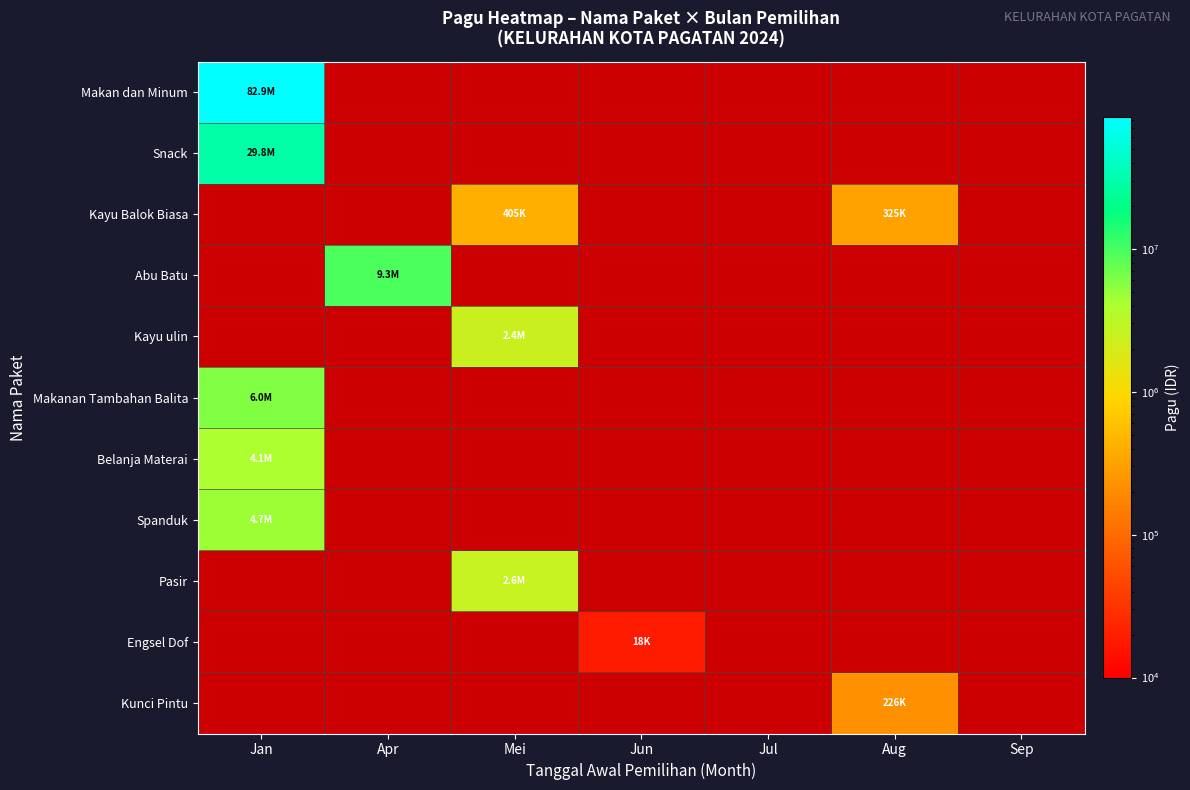

At Jul, list the series in order from largest to smallest.

Makan dan Minum, Snack, Kayu Balok Biasa, Abu Batu, Kayu ulin, Makanan Tambahan Balita, Belanja Materai, Spanduk, Pasir, Engsel Dof, Kunci Pintu